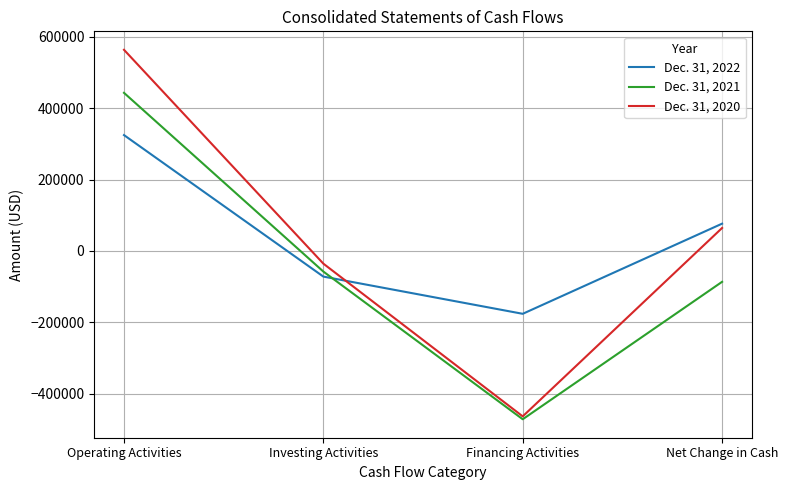

What is the total value across all series at Financing Activities?

-1111742